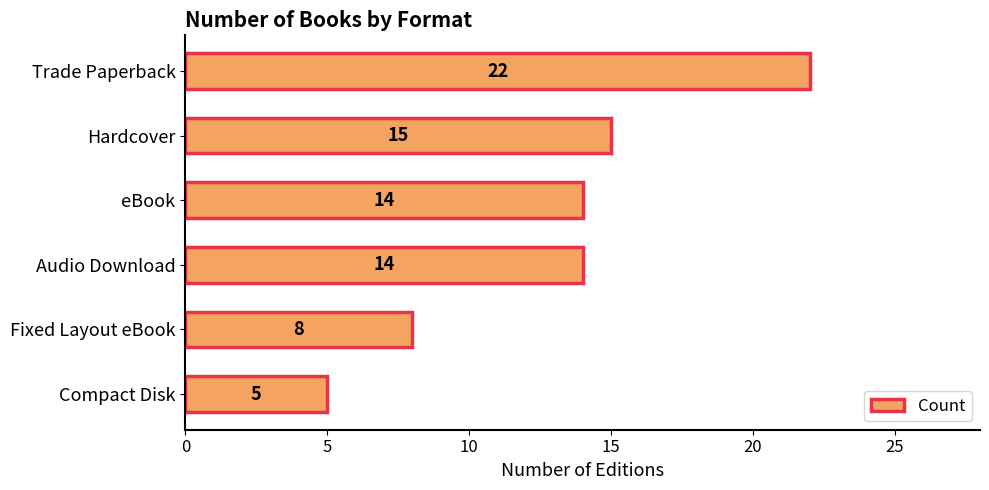

What value does the data have at Trade Paperback?

22